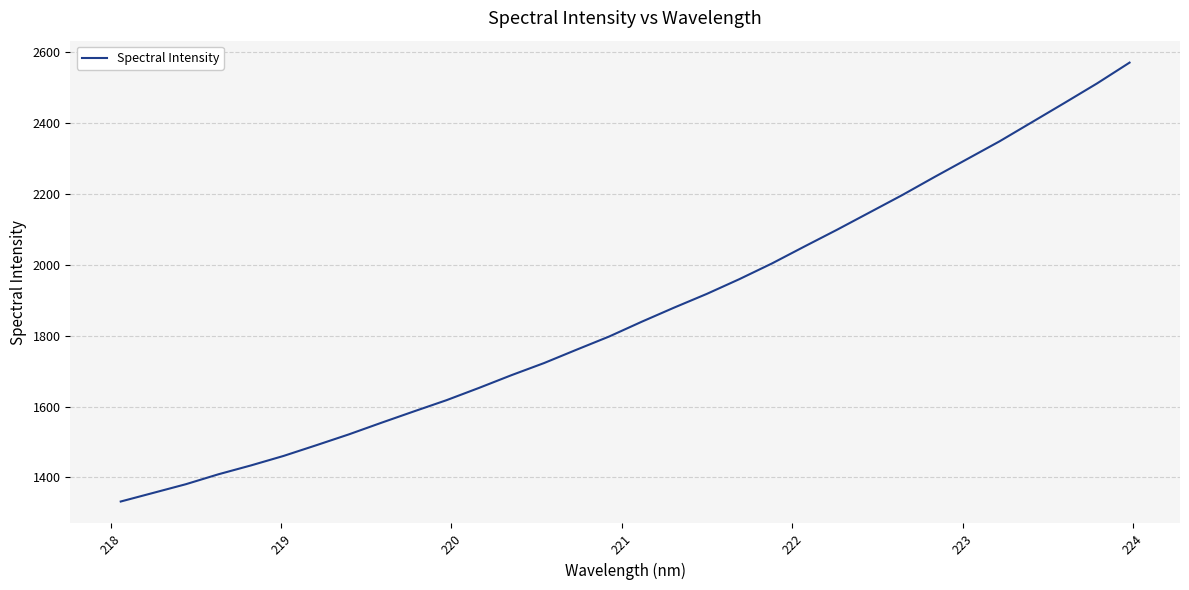

Count the number of data series in this chart.

1